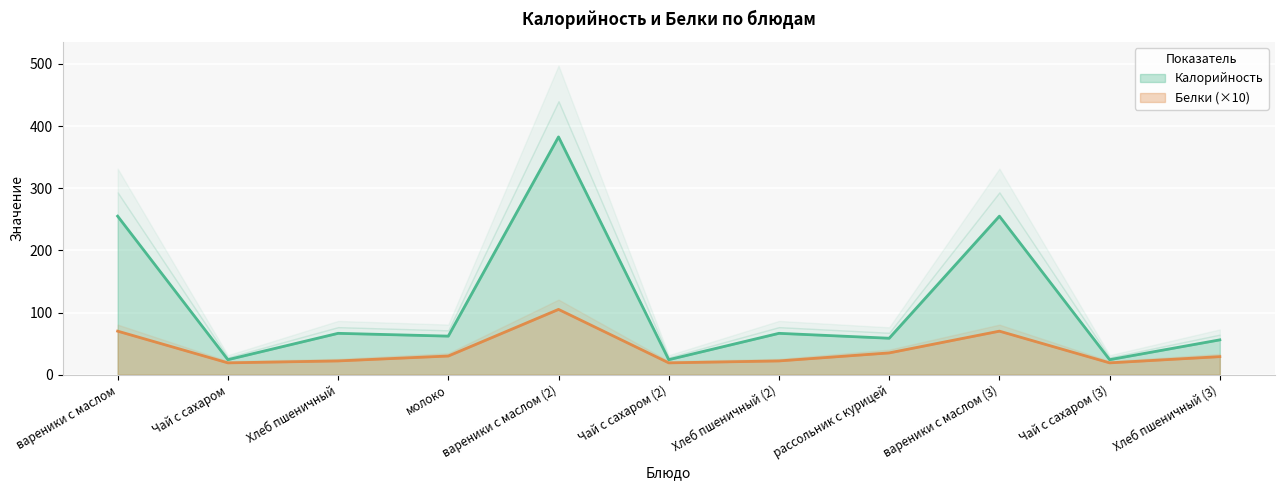

Rank the categories by Калорийность value from lowest to highest.

Чай с сахаром, Чай с сахаром (2), Чай с сахаром (3), Хлеб пшеничный (3), рассольник с курицей, молоко, Хлеб пшеничный, Хлеб пшеничный (2), вареники с маслом, вареники с маслом (3), вареники с маслом (2)